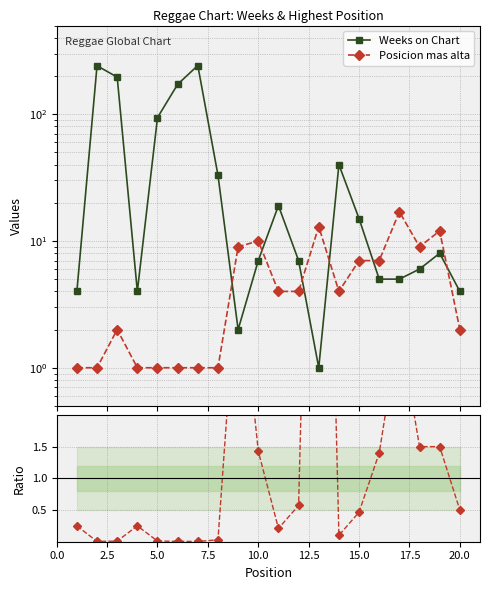

What is the maximum value shown in the chart?

242.0